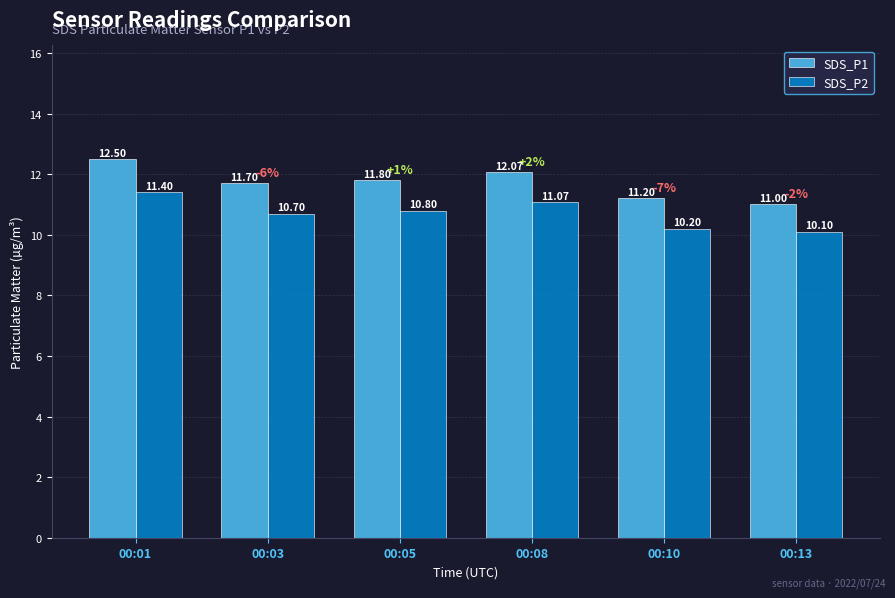

What is the value of the SDS_P1 bar at the 4th from the left?

12.1